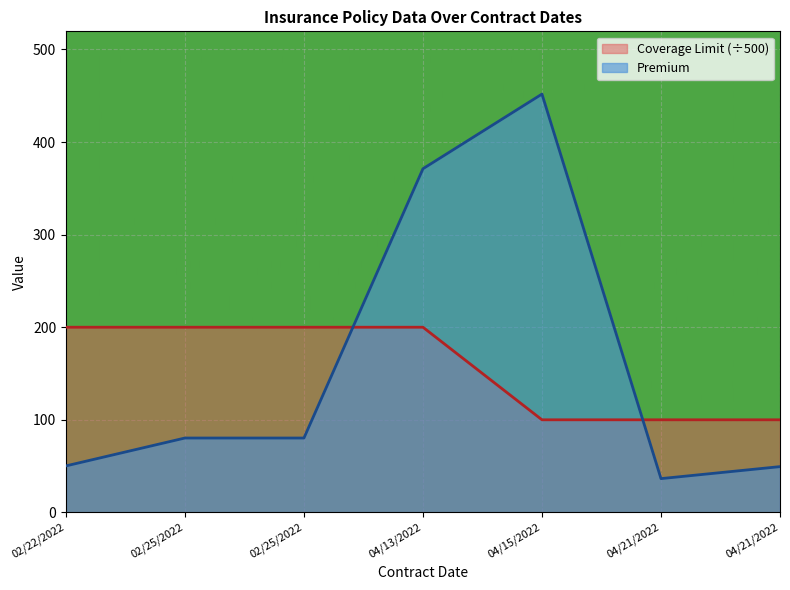

How many lines are shown in the chart?

2